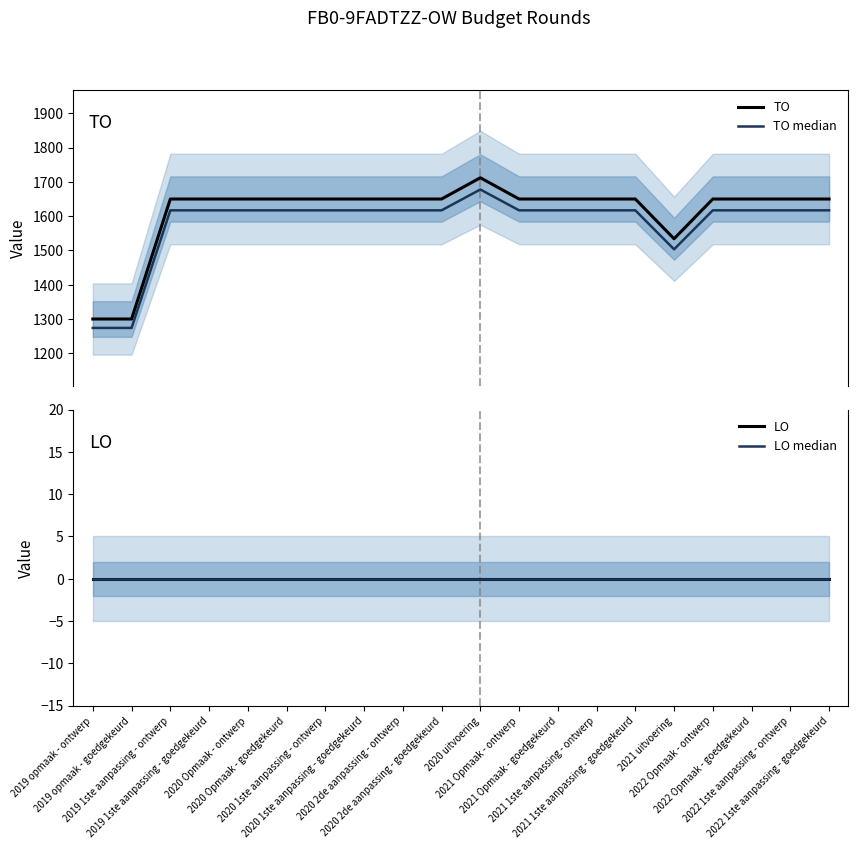

True or false: LO and TO median cross at least once.

False